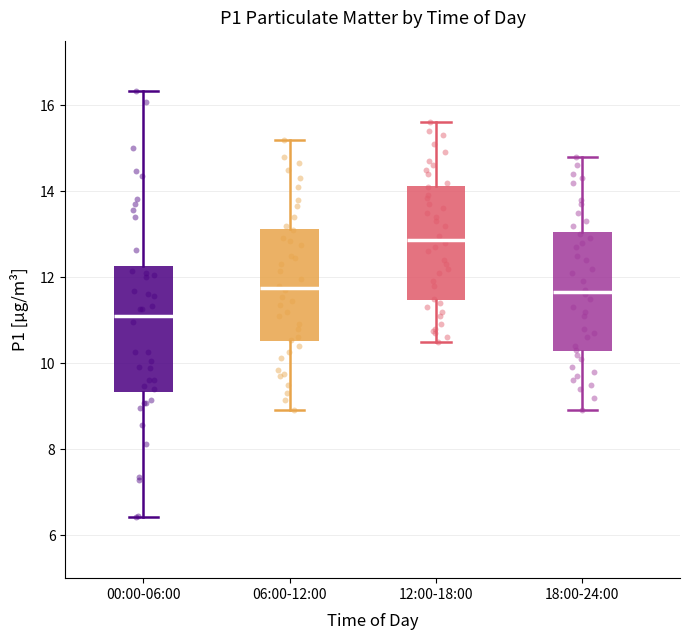

Where does the median line of the box for 12:00-18:00 sit on the y-axis? The values are not printed on the chart, so give them approximately, as read against the axis.

12.8